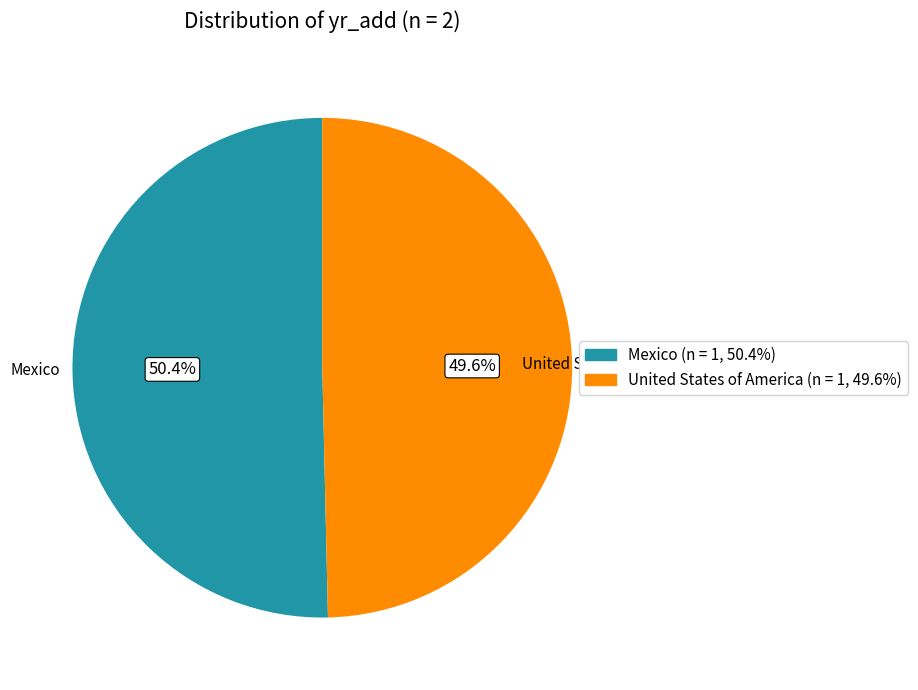

How many segments does this pie chart have?

2